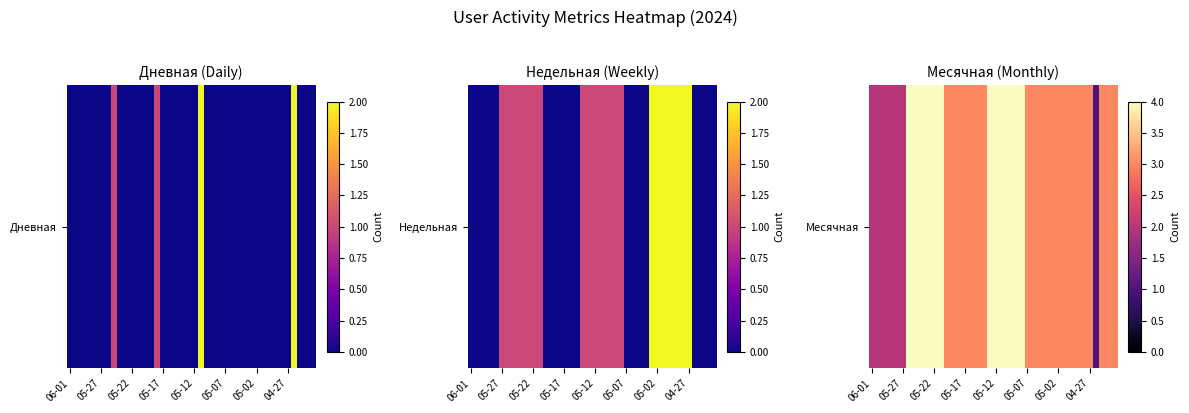

What is the difference between the maximum and minimum values?

3